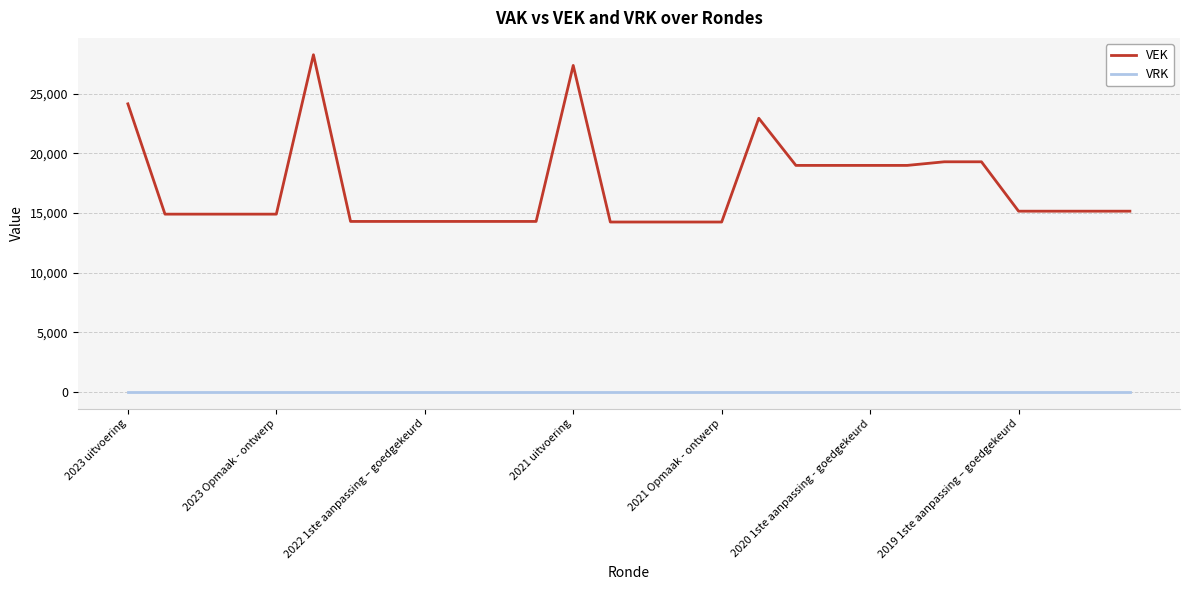

True or false: VEK and VRK intersect in this chart.

False